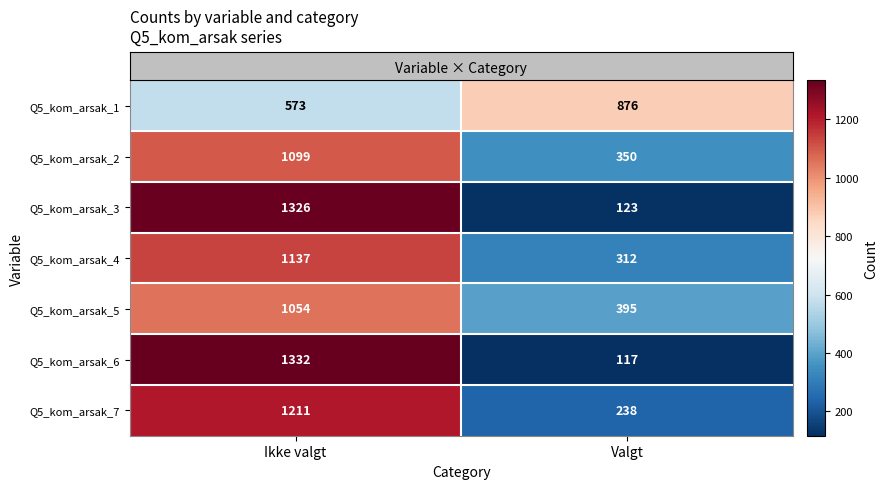

At how many categories does at least one series exceed 741?

2